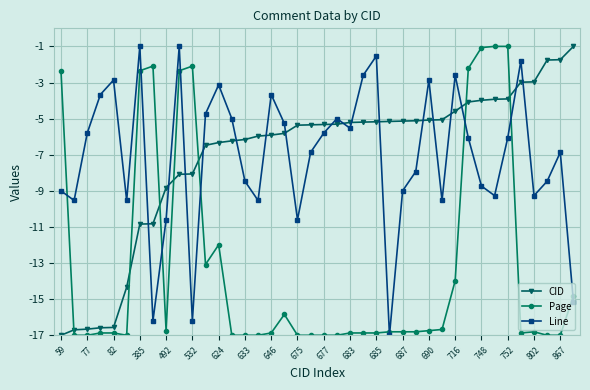

After their last crossing, which series has the higher values: CID or Page?

CID